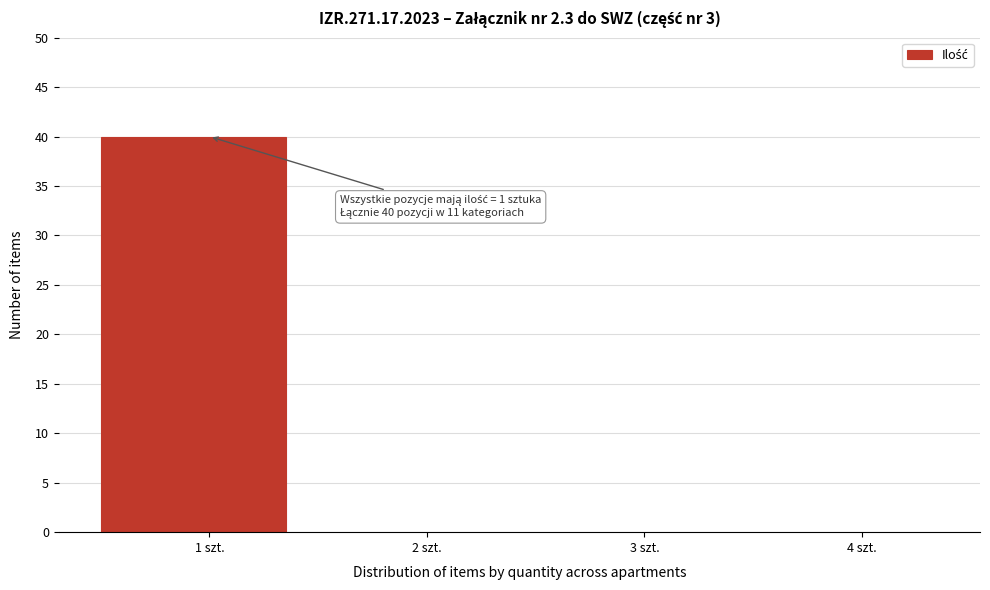

Reading left to right, list all the values displayed in this chart.

1 szt.=40	2 szt.=0	3 szt.=0	4 szt.=0